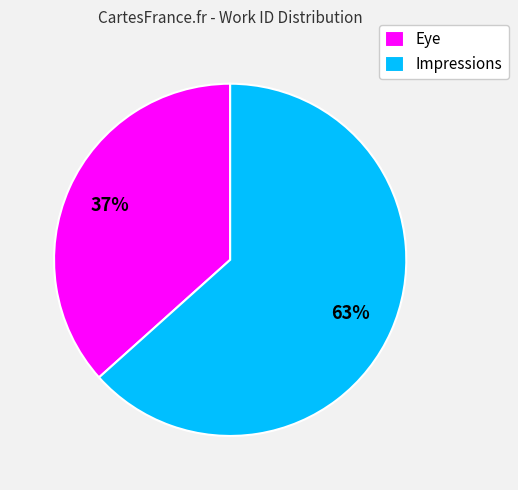

Approximately how many times larger is the value at Eye compared to Impressions?

0.6